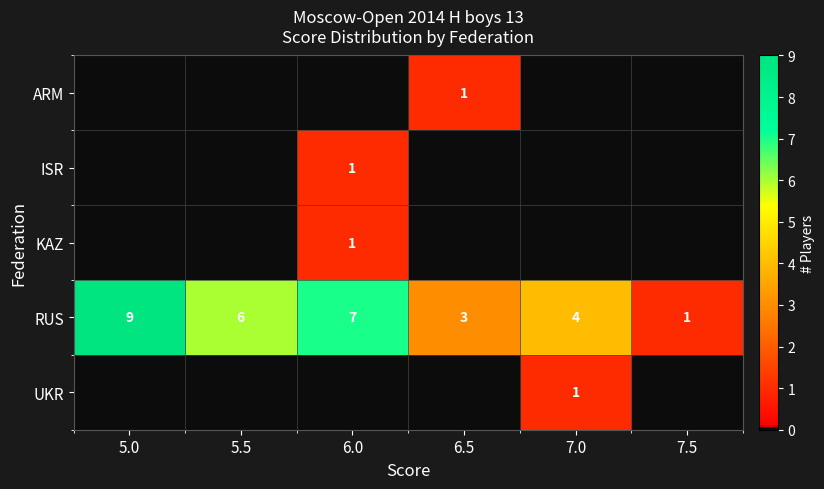

At which label does RUS first exceed 6?

5.0